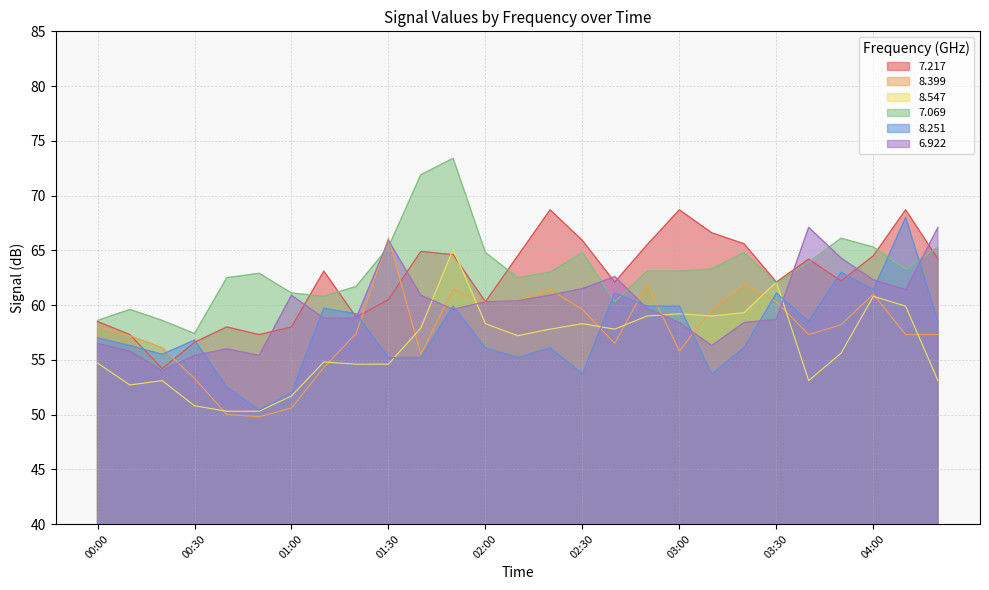

What is the difference between the   8.251 values at 03:00 and 03:30?

1.2